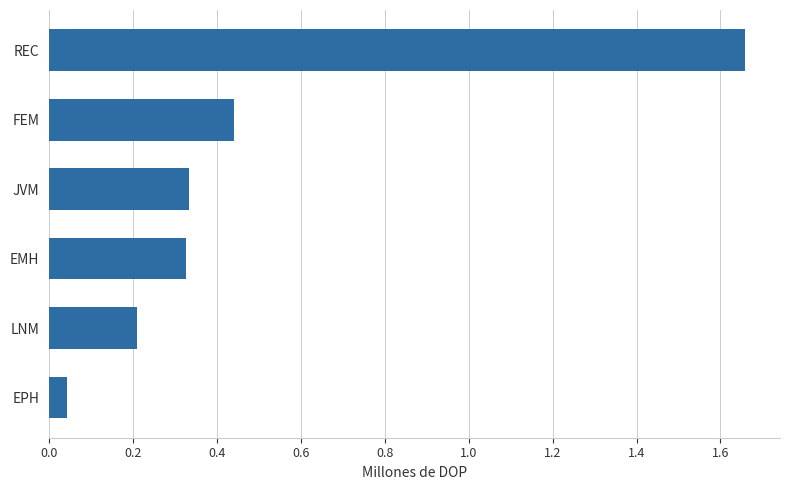

What is the average value?

0.5